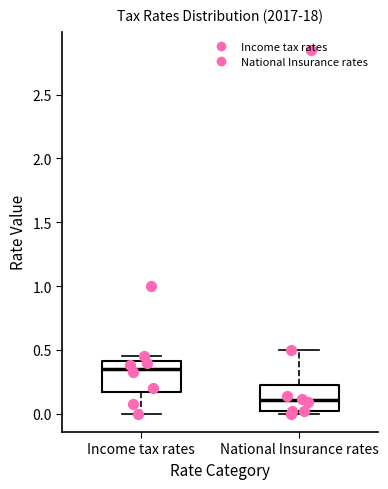

Reading left to right, transcribe this box plot: for each box, give where its median line is, the range the box spans, and where its two whiskers end, as read against the y-axis. The values are not printed on the chart, so give them approximately, as read against the axis.

Income tax rates: median 0.35, box 0.15 to 0.40, whiskers 0.00 to 0.45
National Insurance rates: median 0.10, box 0.00 to 0.25, whiskers 0.00 (just below the box's lower edge) to 0.50